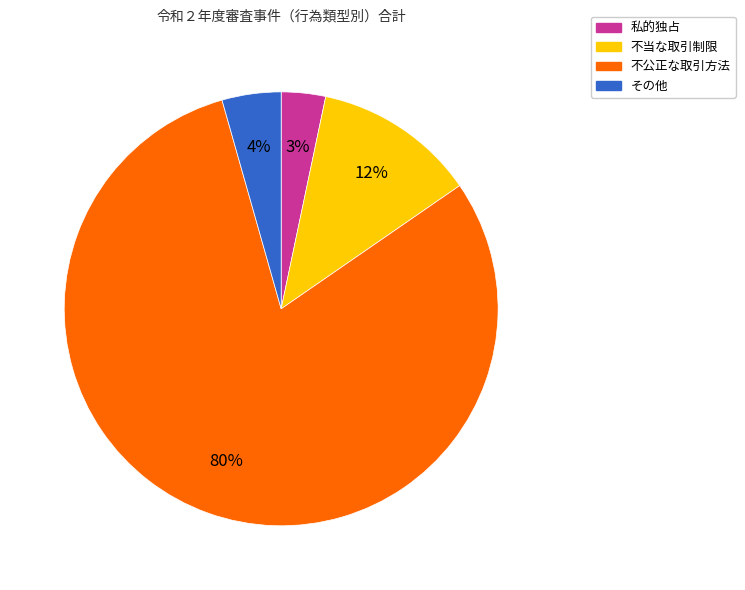

How many slices are in this pie chart?

4